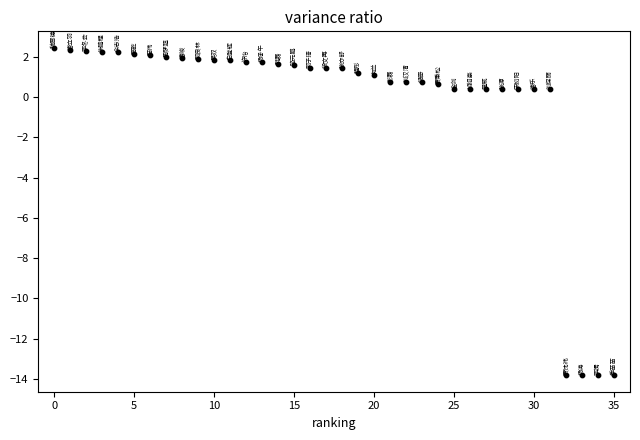

What is the range of Y values (max minus min)?

16.3